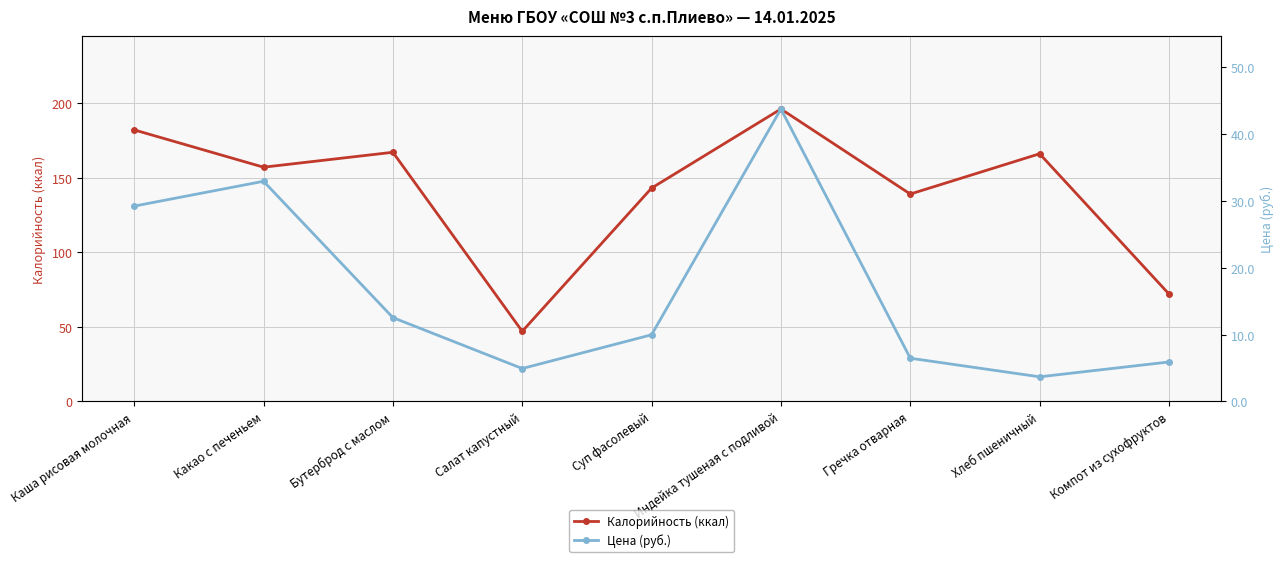

In Калорийность (ккал), how many points are lower than both neighbors (excluding endpoints)?

3